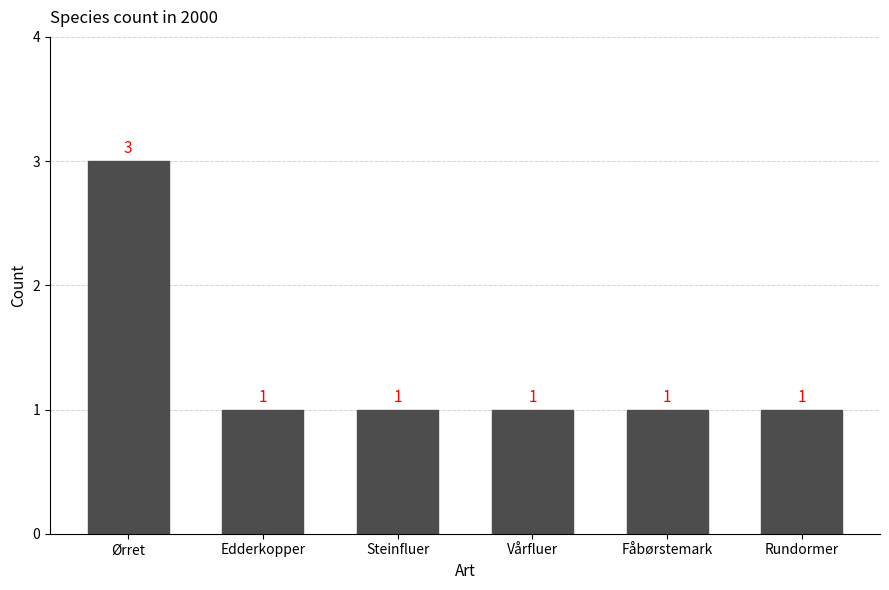

What position from the right is Vårfluer?

3